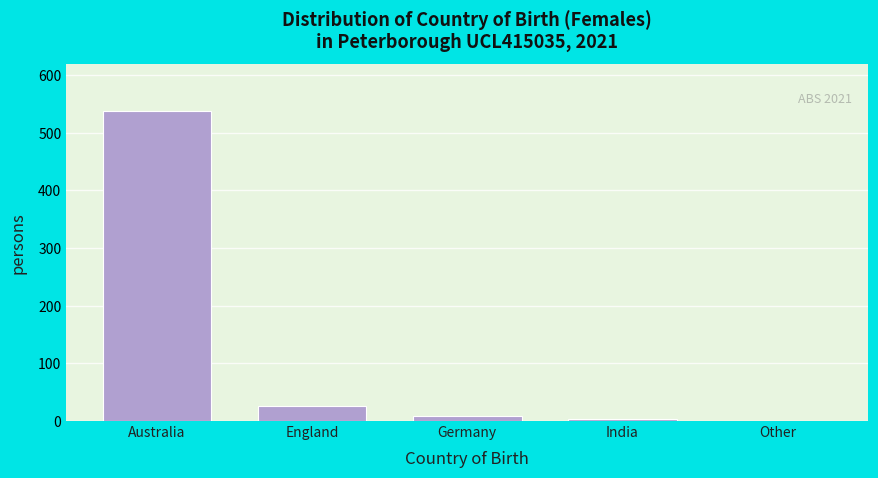

Reading left to right, transcribe all the data shown in this chart.

Australia=538	England=26	Germany=9	India=3	Other=0